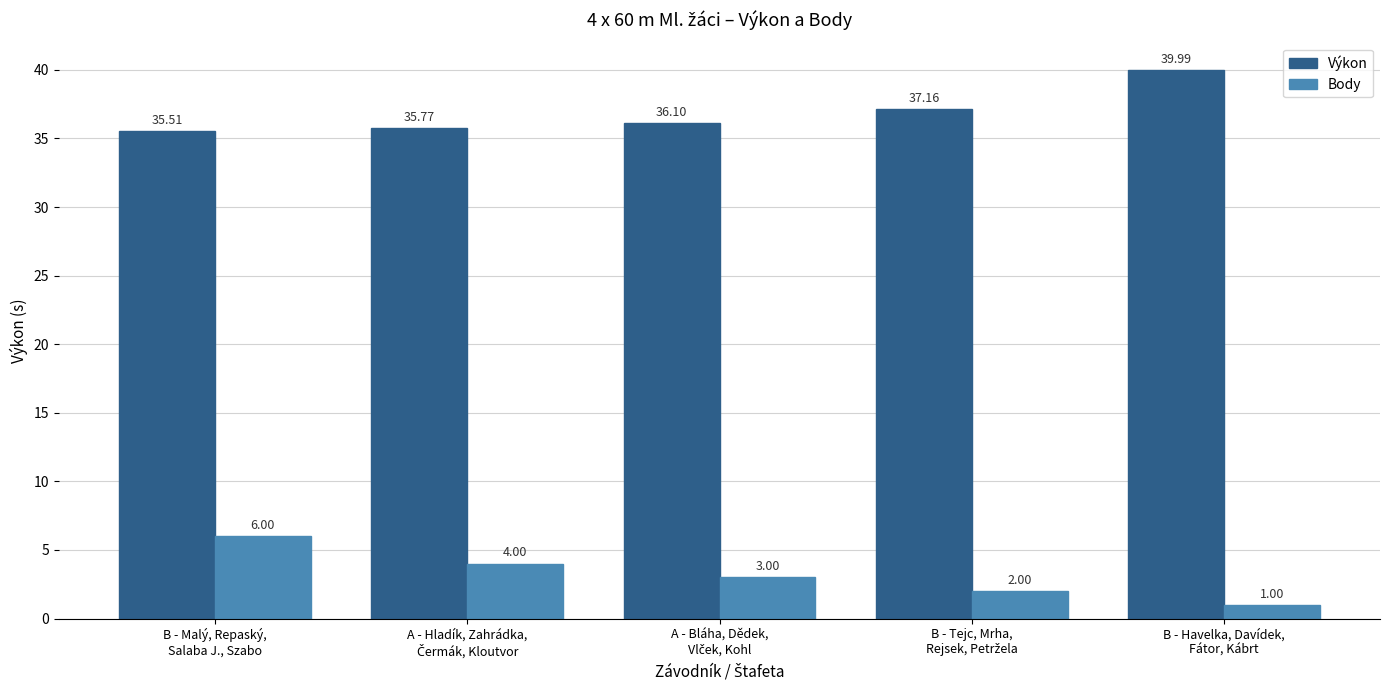

Which series has the largest range (max minus min)?

Body